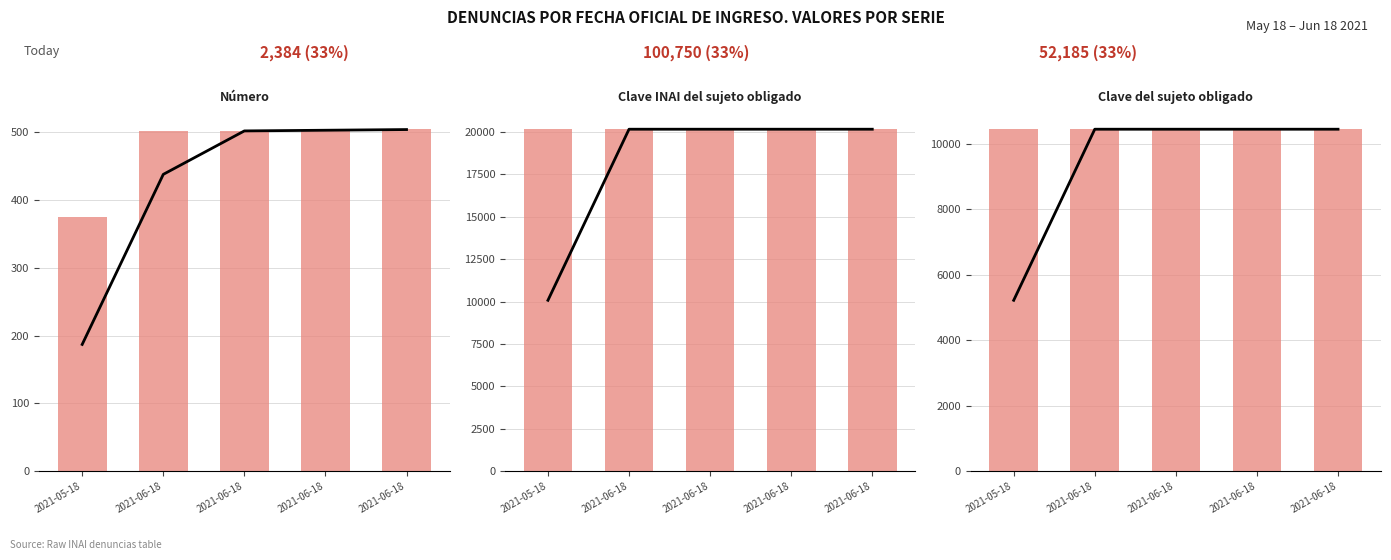

What value does the Clave INAI del sujeto obligado series have at 2021-06-18?

20150.0